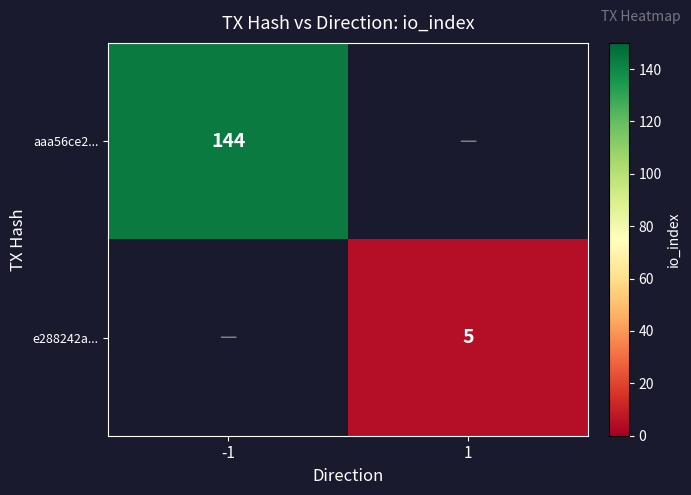

What is the smallest value displayed?

5.0